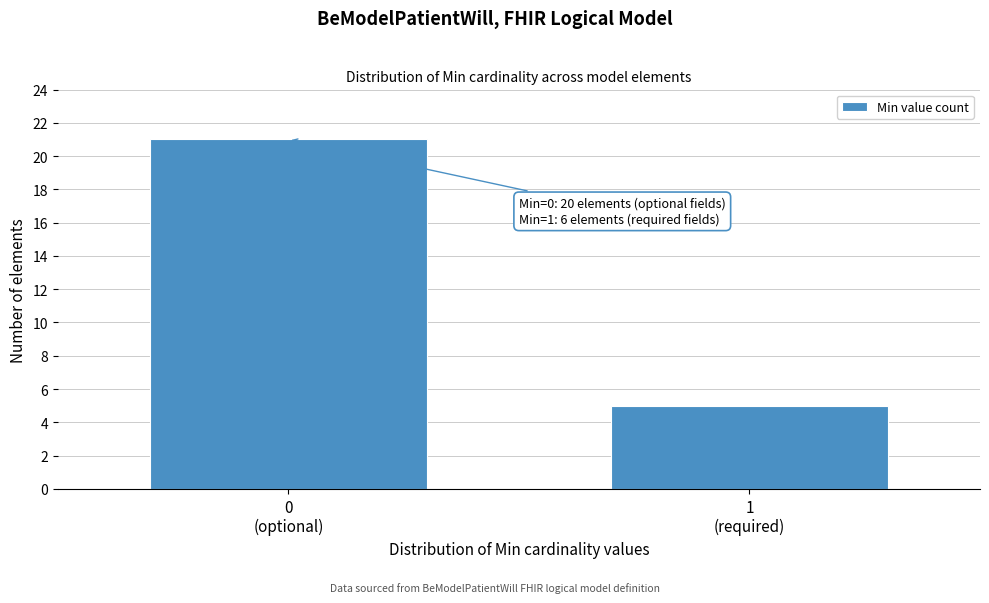

Reading left to right, extract all data points from this chart.

21	5